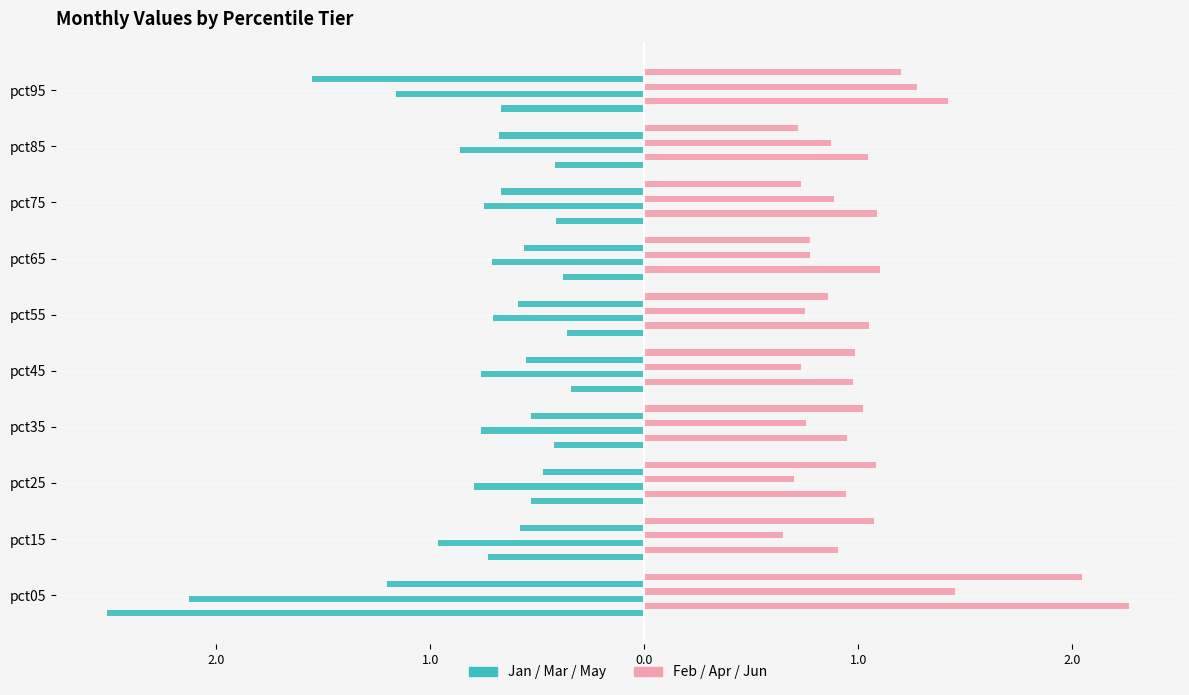

What is the value of the May bar at the 3rd from the left?

-0.5